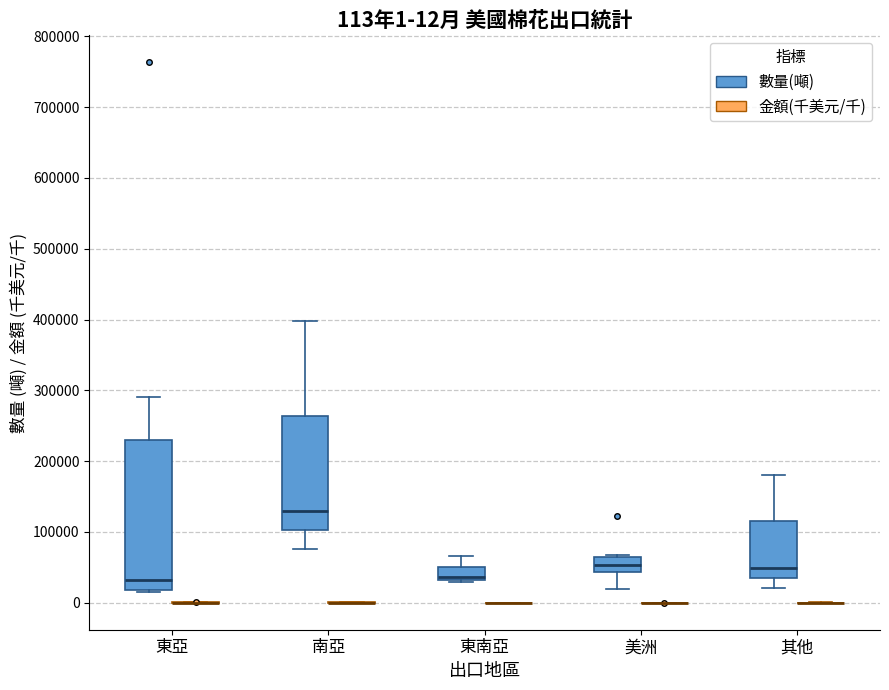

Comparing the boxes themselves (not the whiskers), which one is the tallest?

東亞 (數量(噸))